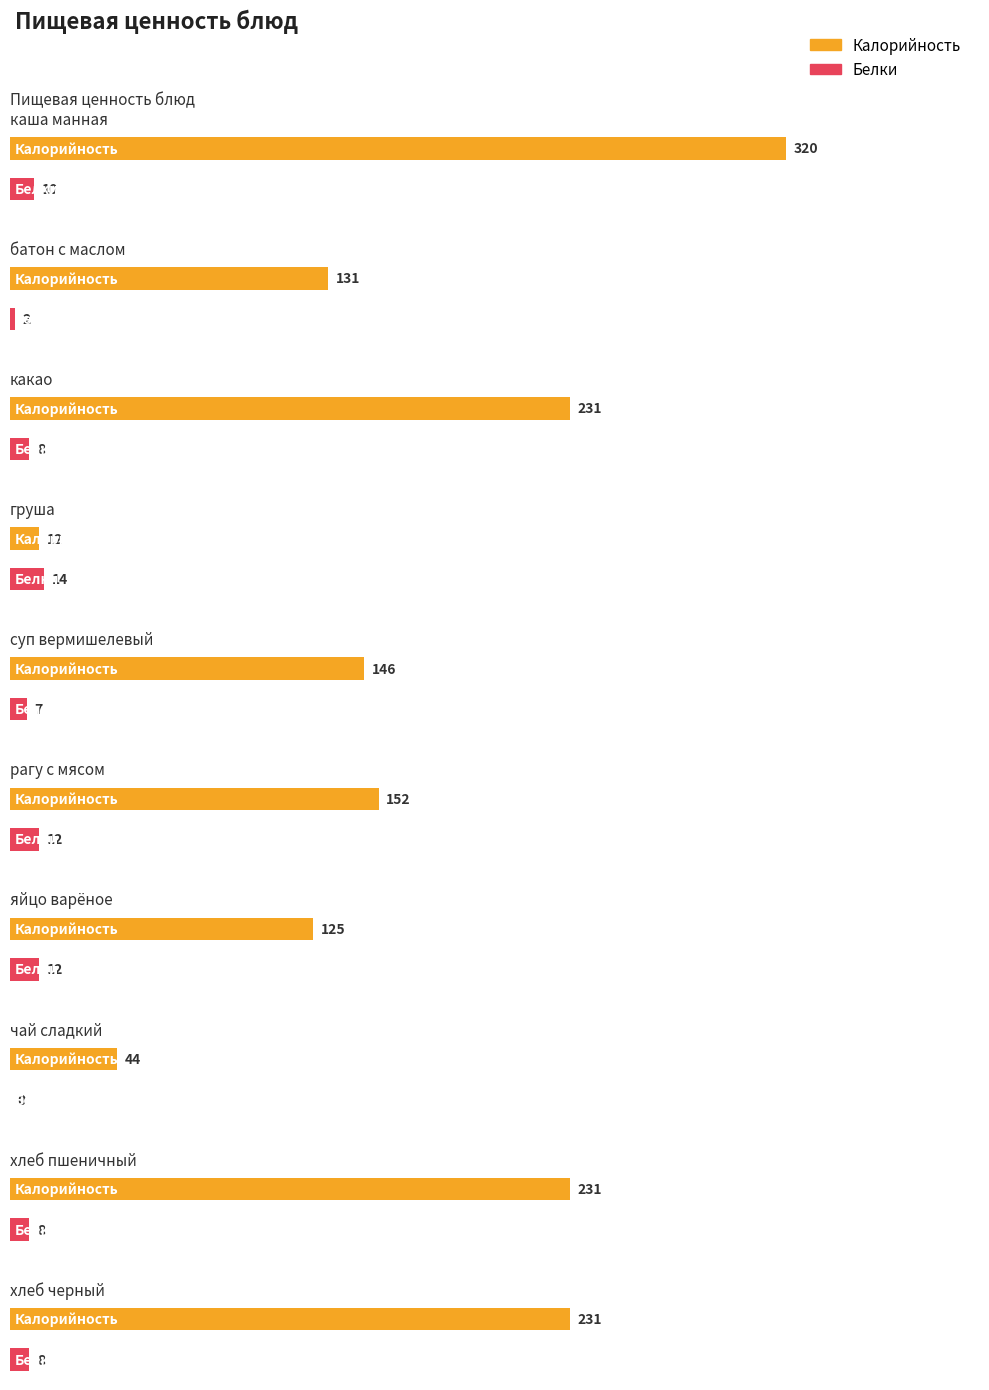

What is the sum of all Белки values?

81